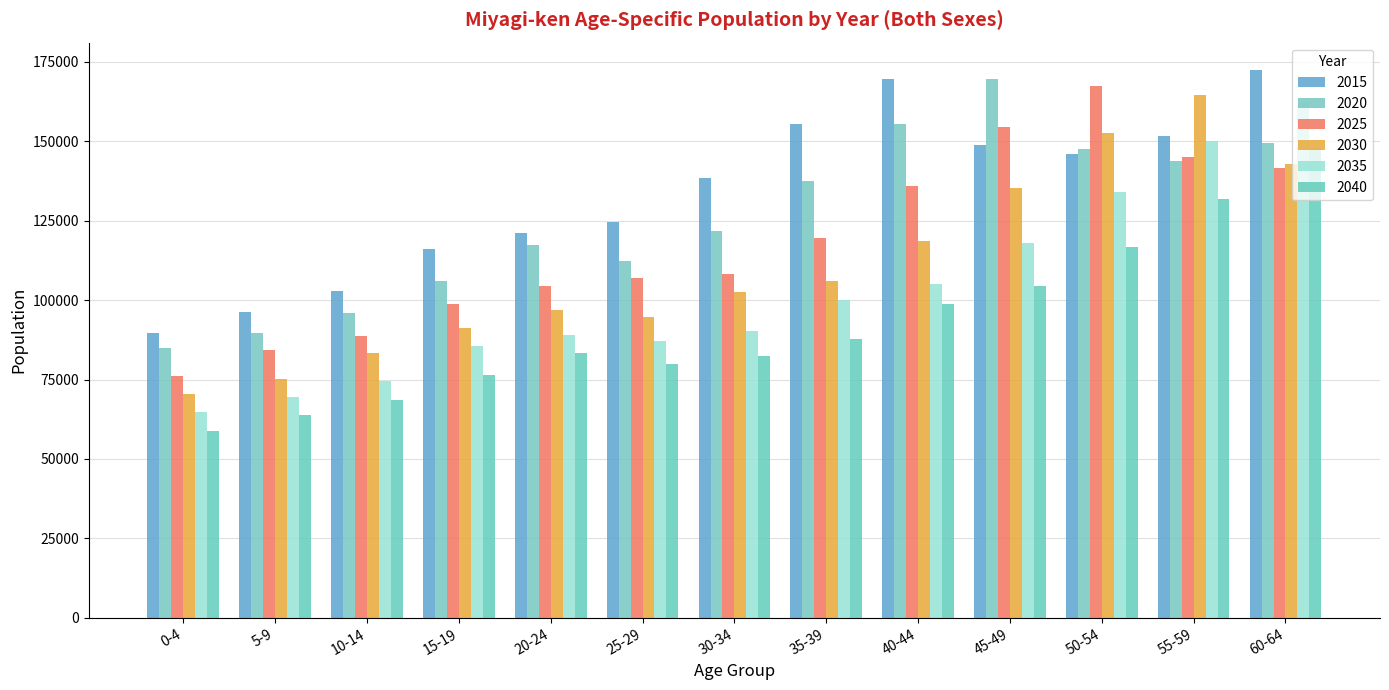

Which category has the highest value in the 2030 series?

55-59